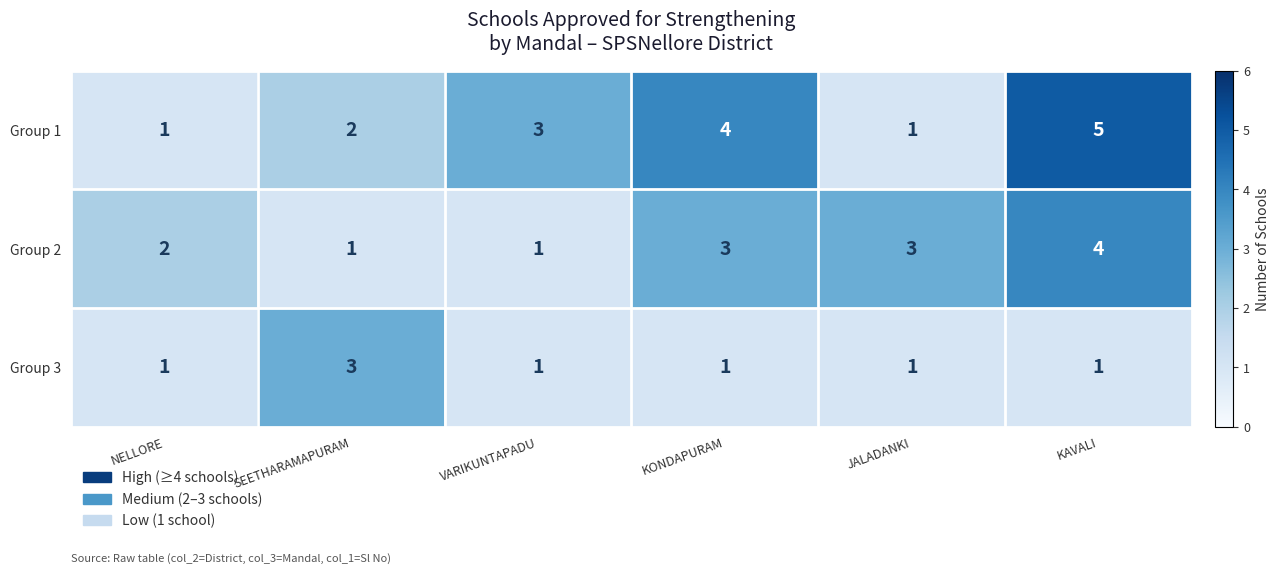

What is the spread (max minus min) of values at SEETHARAMAPURAM?

2